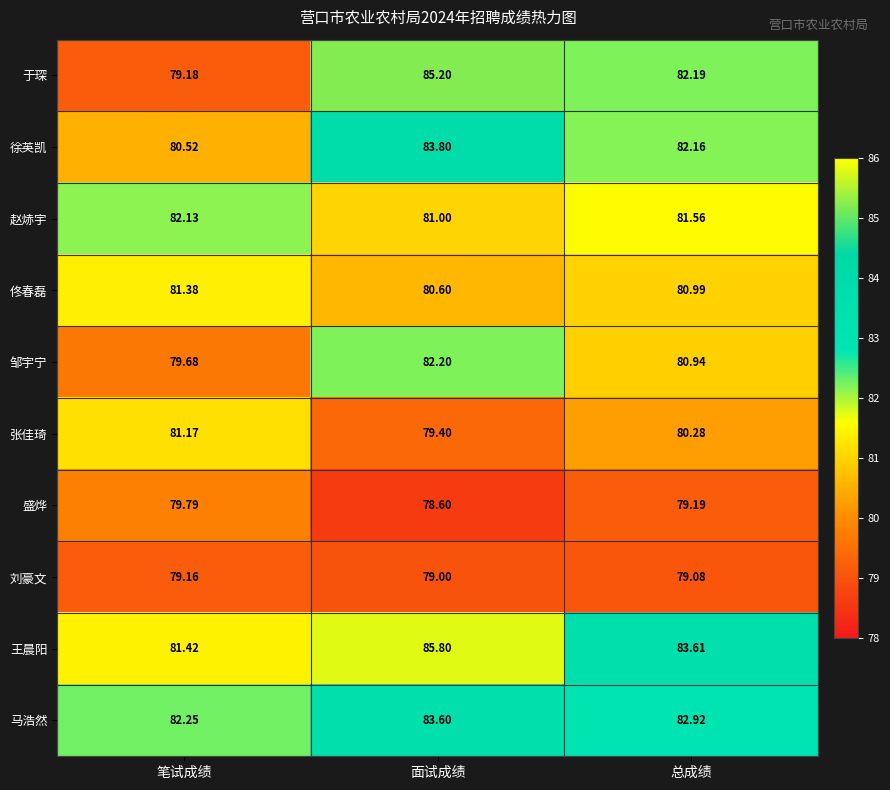

At which label does 张佳琦 first exceed 80?

笔试成绩